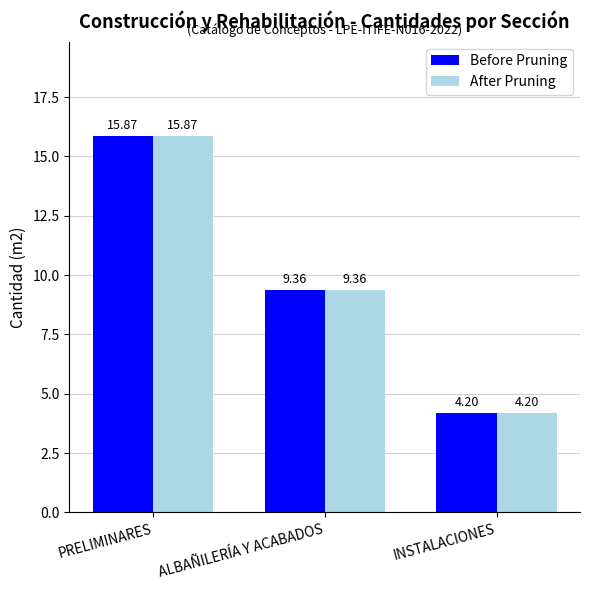

Does the chart contain any negative values?

No